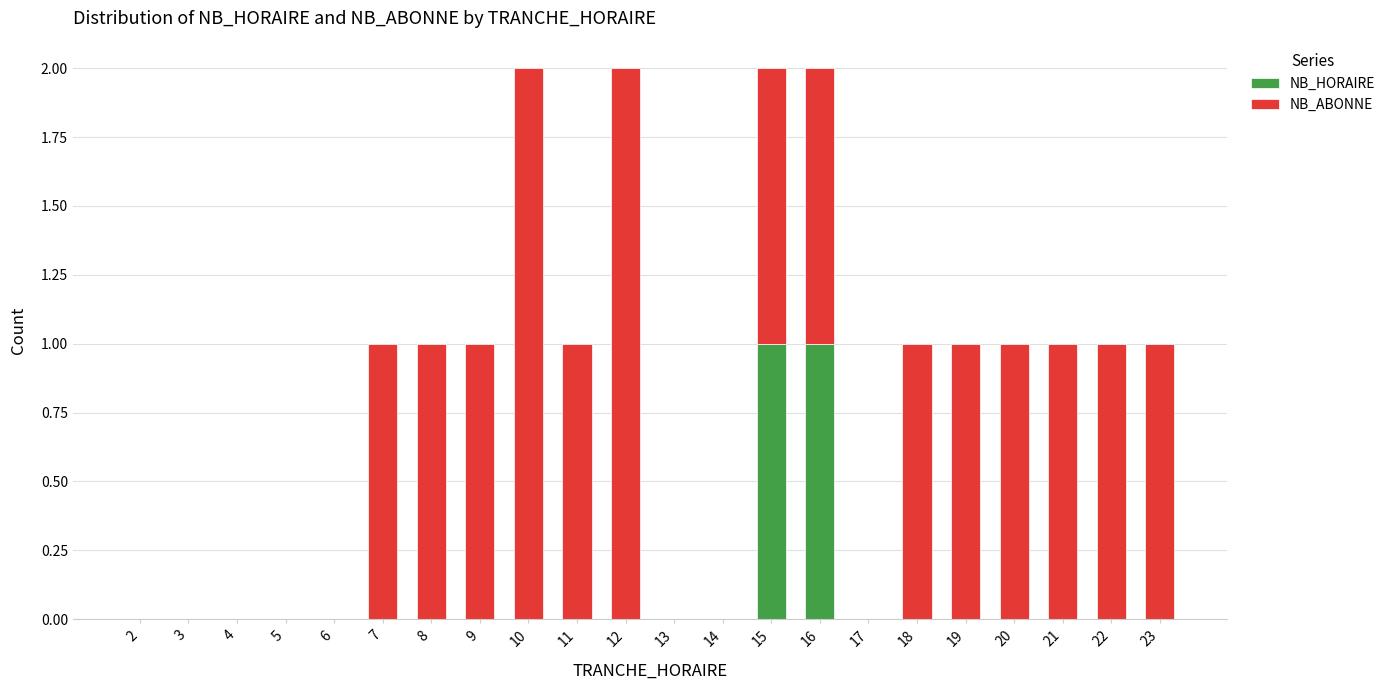

The NB_HORAIRE series shows 1 at 15. True or false?

True